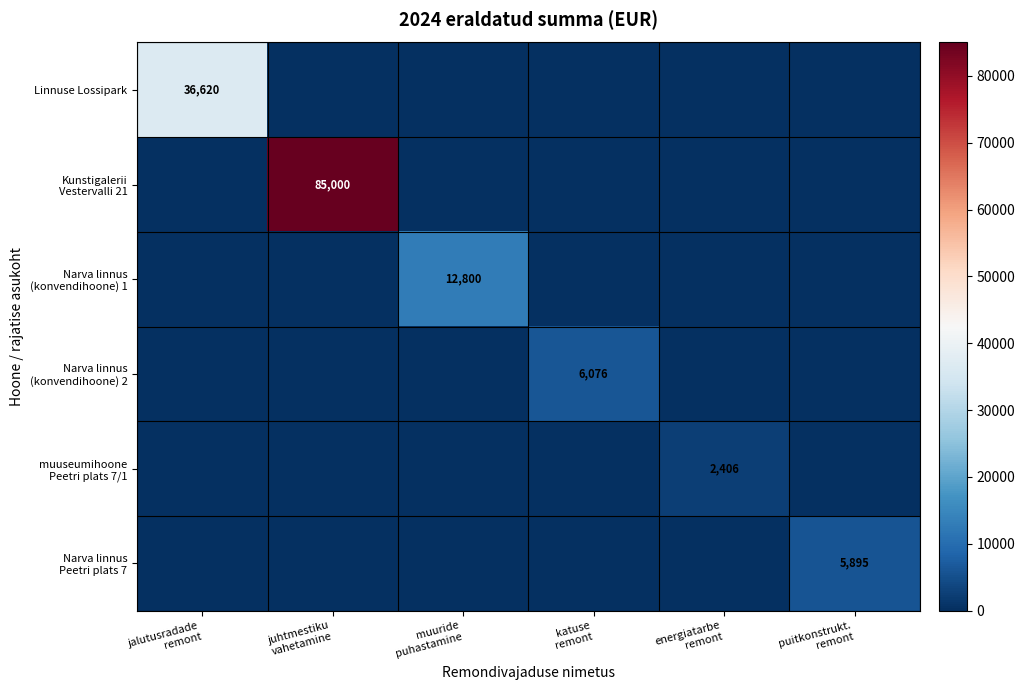

What is the average value of the Linnuse Lossipark series?

6103